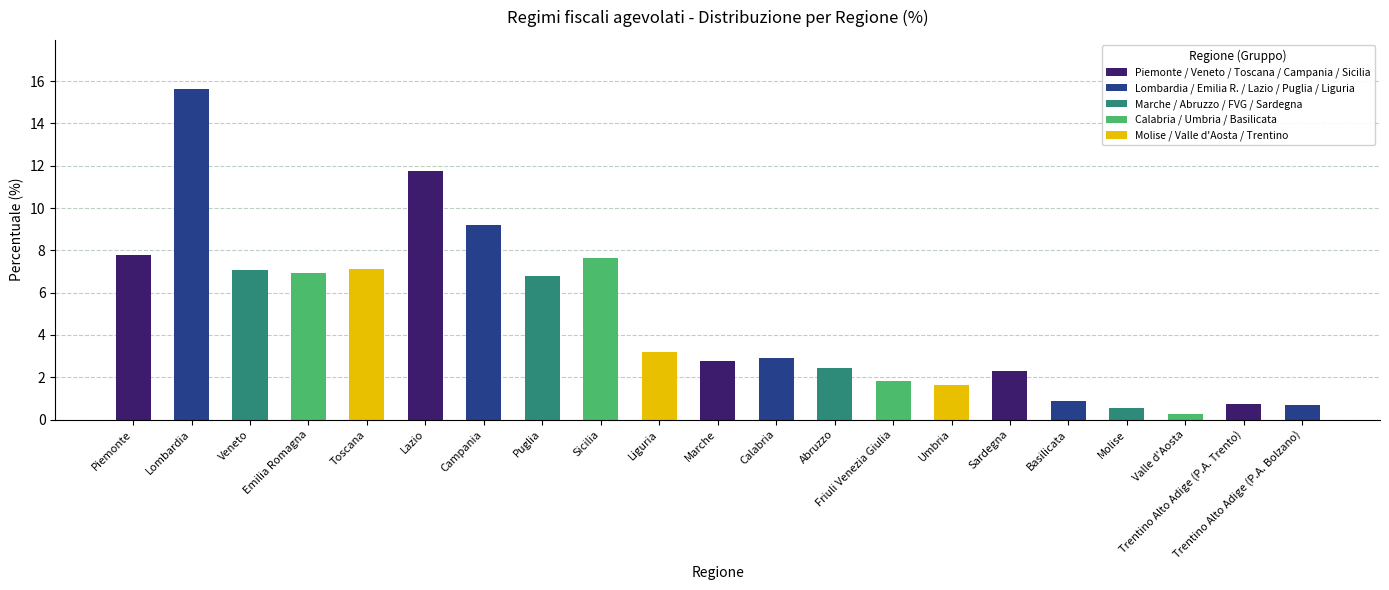

What is the sum of all values?

100.0